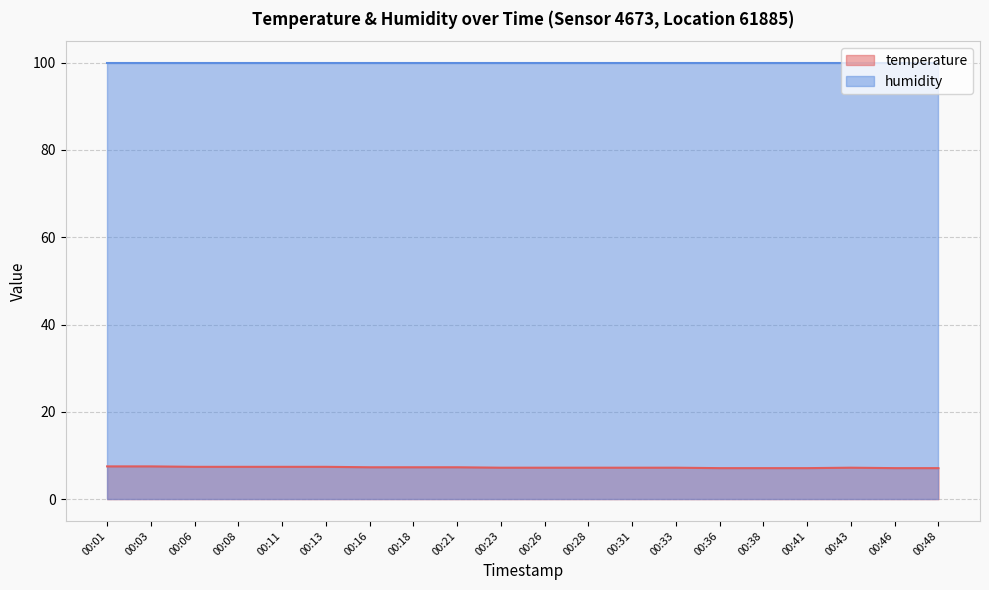

Reading right to left, extract all data points from this chart.

00:48=7.1	00:46=7.1	00:43=7.2	00:41=7.1	00:38=7.1	00:36=7.1	00:33=7.2	00:31=7.2	00:28=7.2	00:26=7.2	00:23=7.2	00:21=7.3	00:18=7.3	00:16=7.3	00:13=7.4	00:11=7.4	00:08=7.4	00:06=7.4	00:03=7.5	00:01=7.5